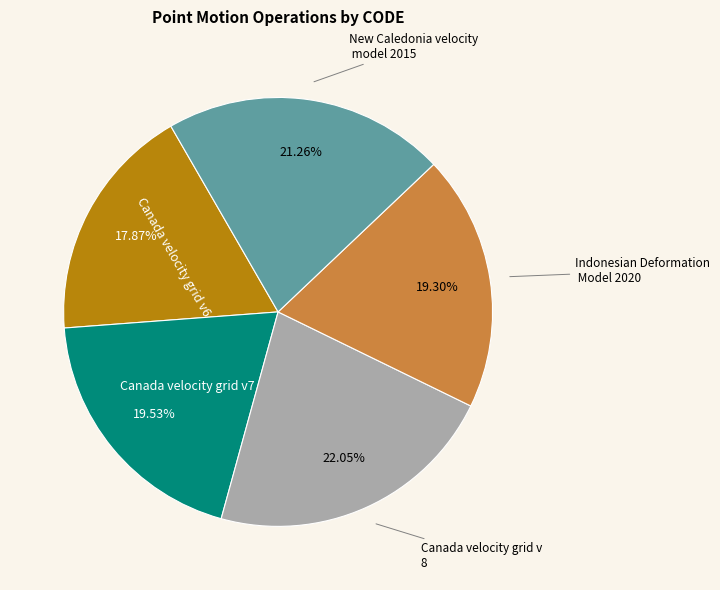

Is there a majority slice in this chart?

No